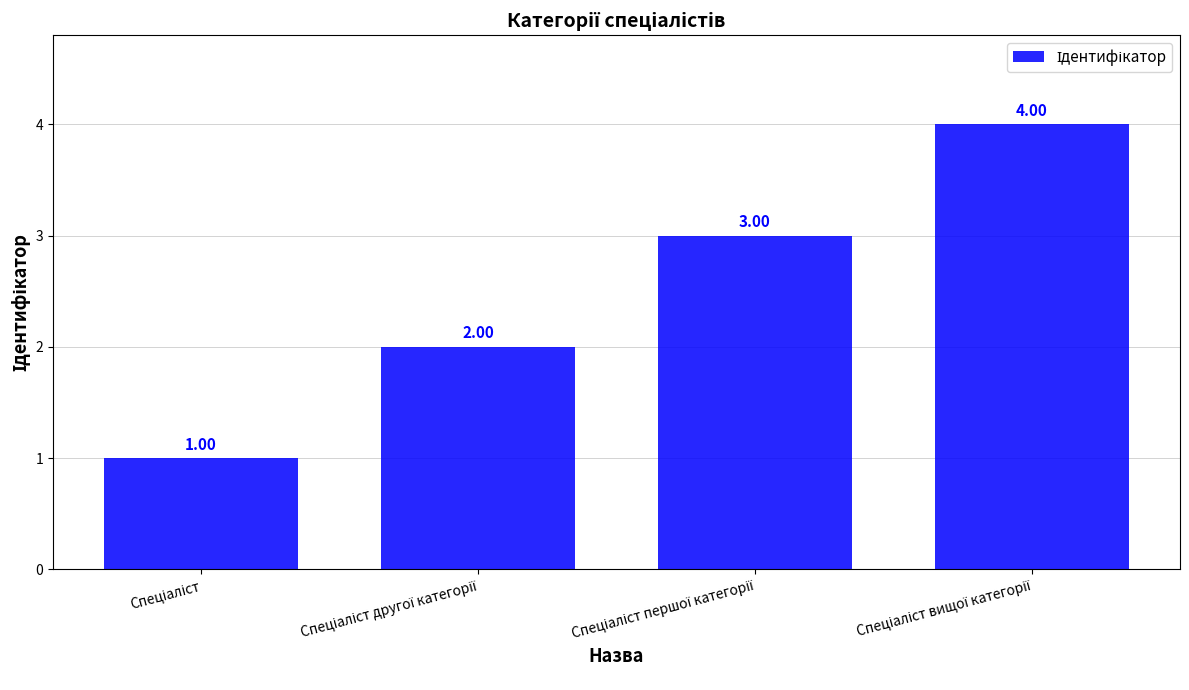

What is the sum of all values?

10